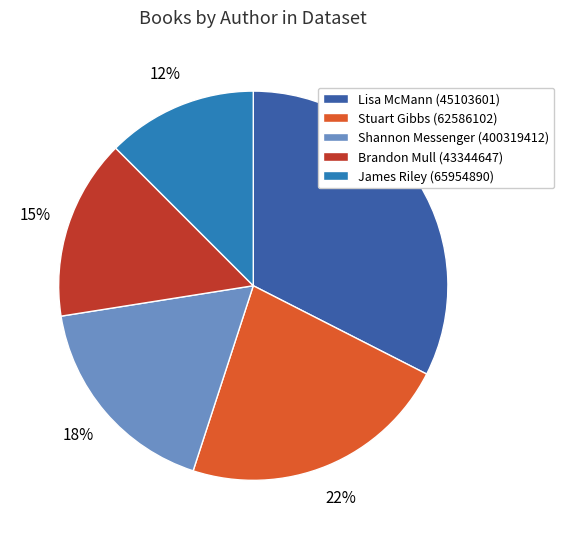

The Shannon Messenger (400319412) slice represents 18% of the pie. True or false?

True